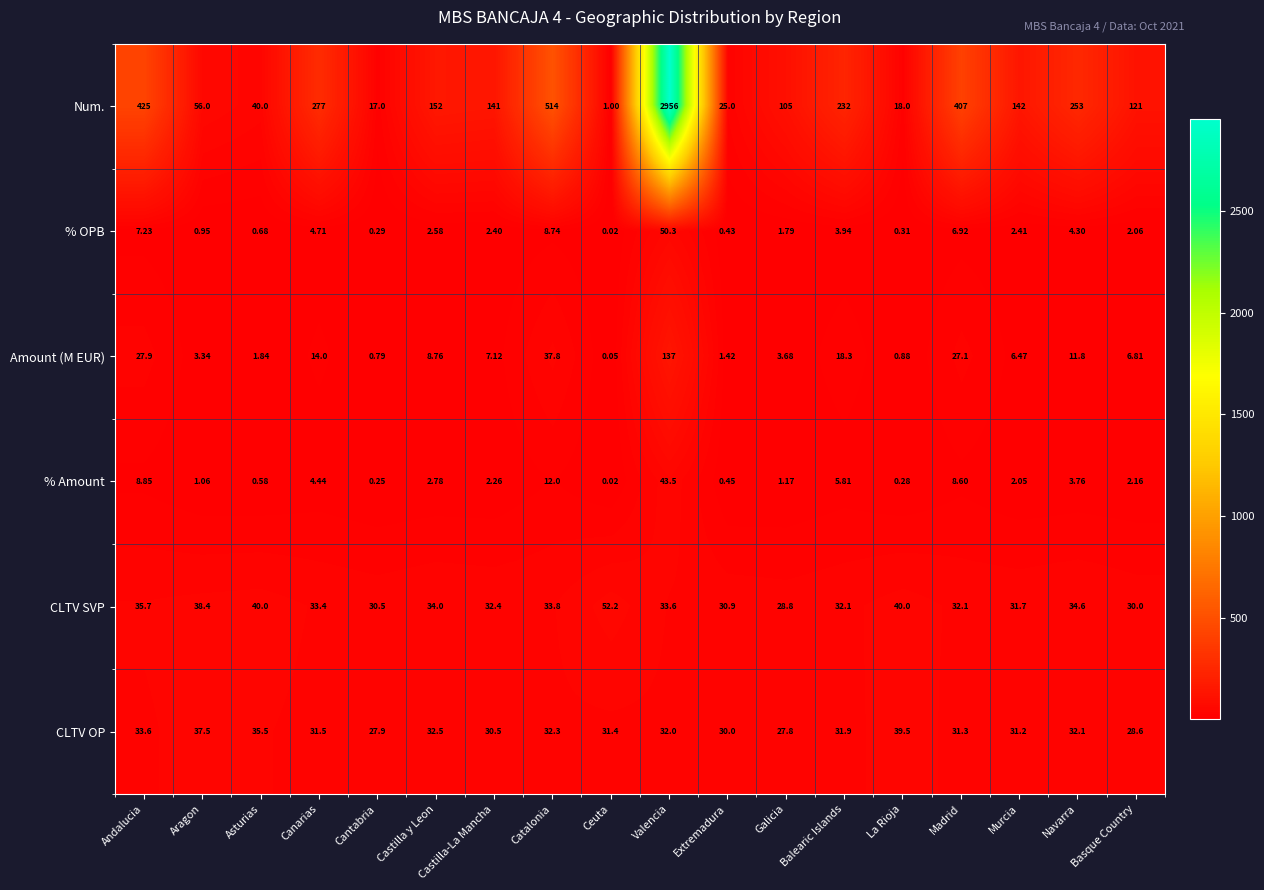

How many distinct data groups are displayed?

6